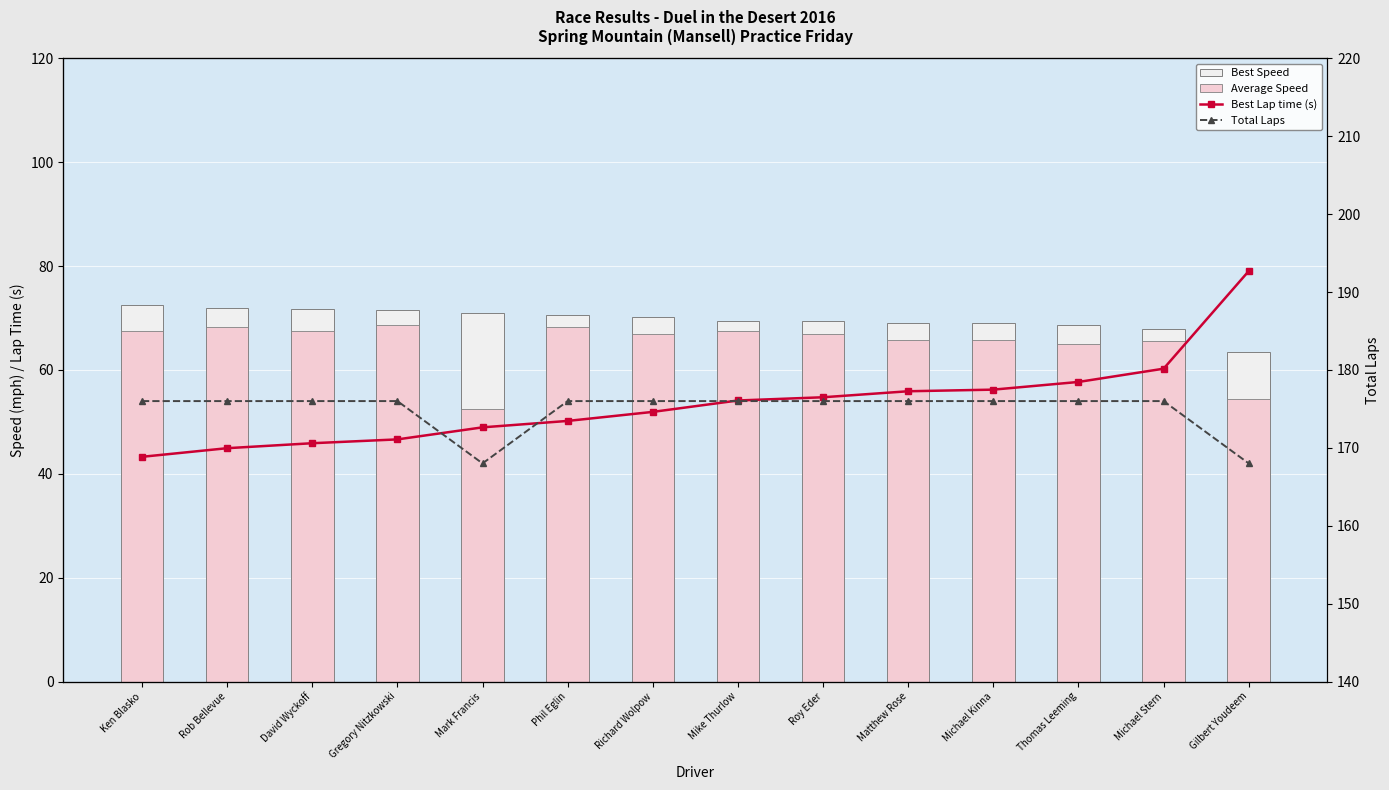

Which series has the largest total across all categories?

Best Lap time (s)